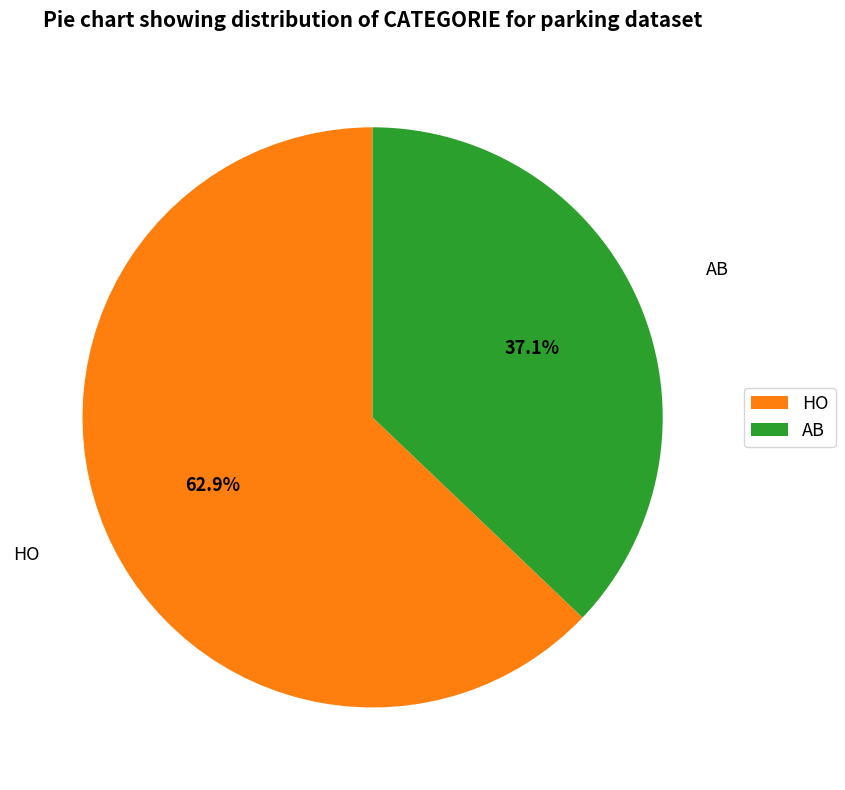

Approximately how many times larger is the value at HO compared to AB?

1.7